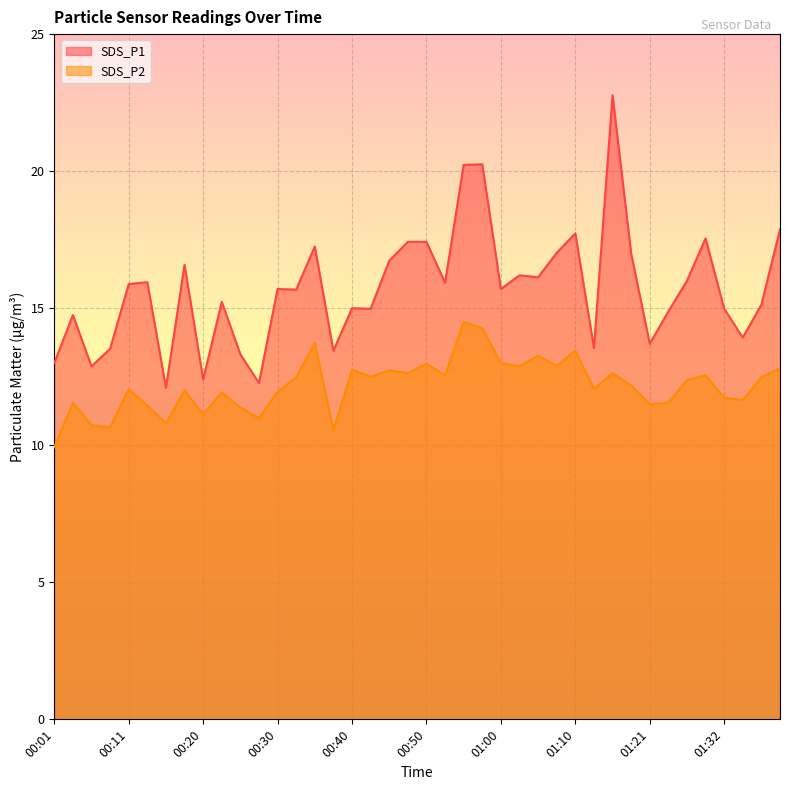

At how many categories does at least one series exceed 15?

24